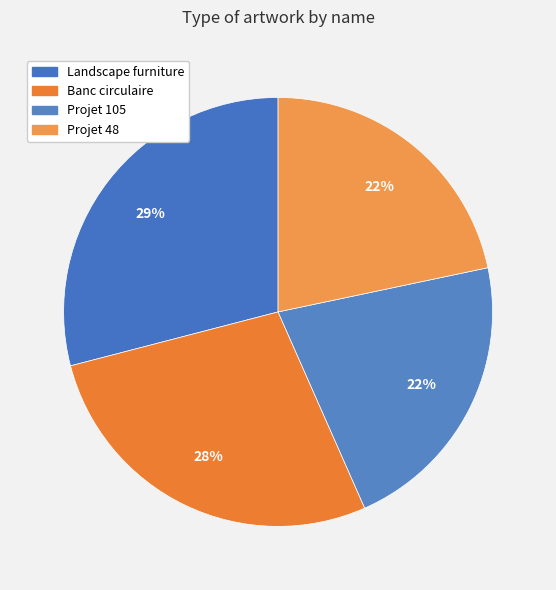

How many slices are in this pie chart?

4